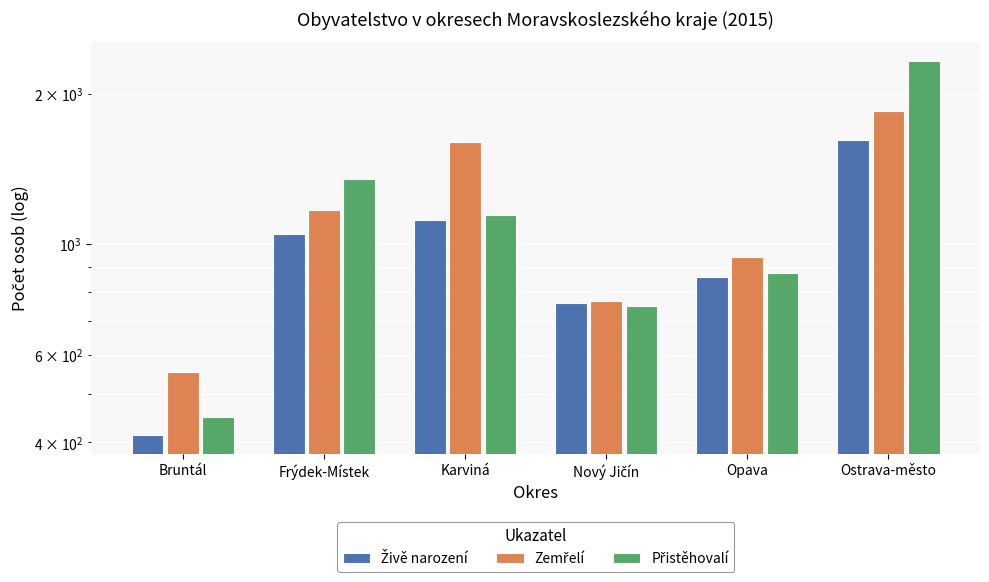

Which label corresponds to the smallest value in the chart?

Bruntál